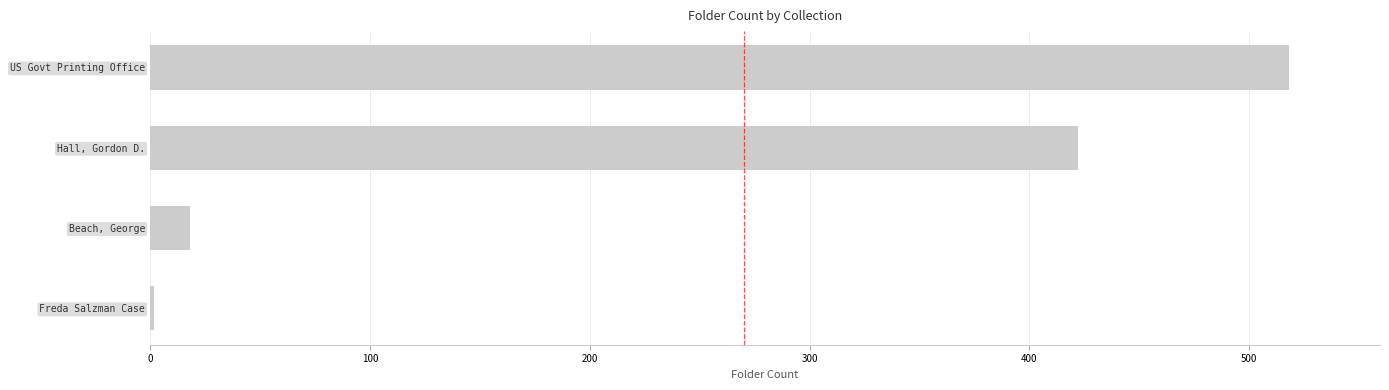

What is the maximum value shown in the chart?

518